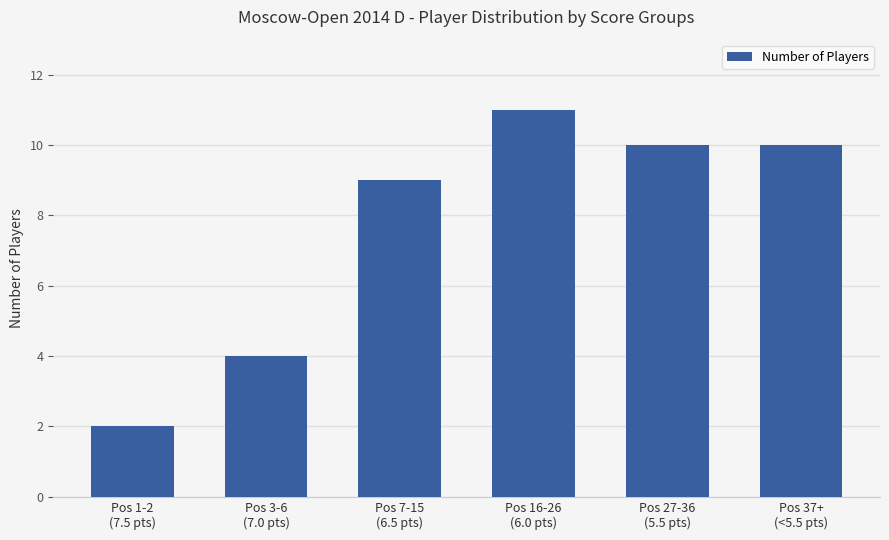

What is the difference between the maximum and minimum values?

9